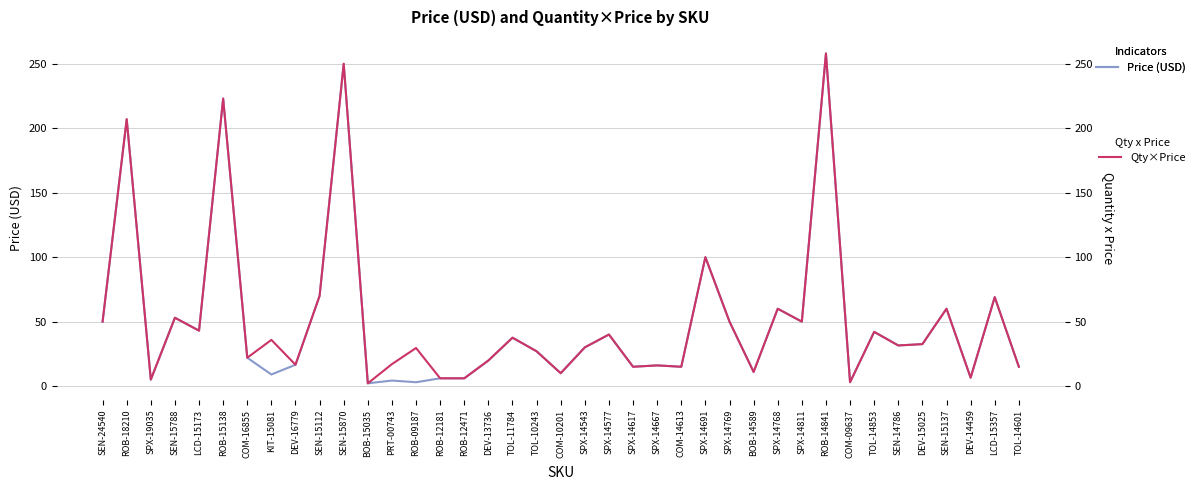

Rank the series by their average value, from lowest to highest.

Price (USD), Quantity x Price